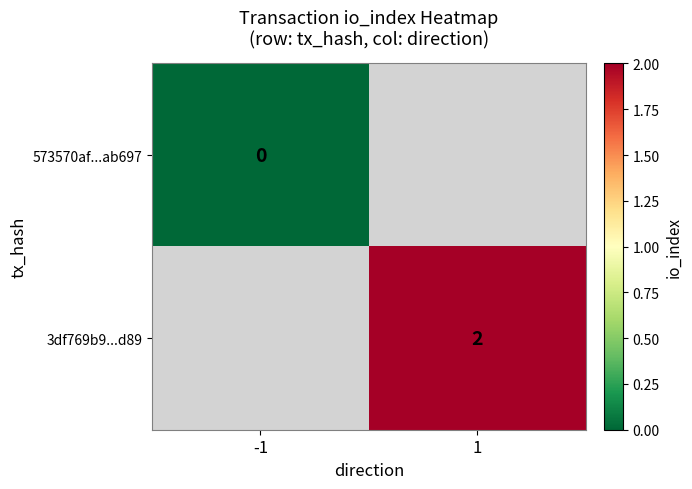

Is the value of 573570af...ab697 at -1 greater than the value of 3df769b9...d89 at 1?

No